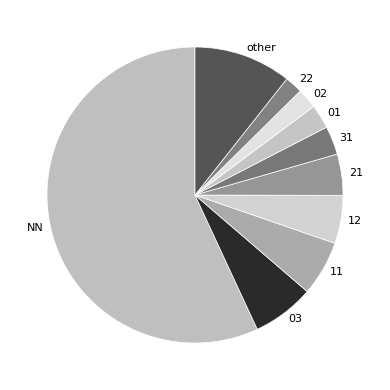

Do 11 and other together represent more than half of the pie?

No